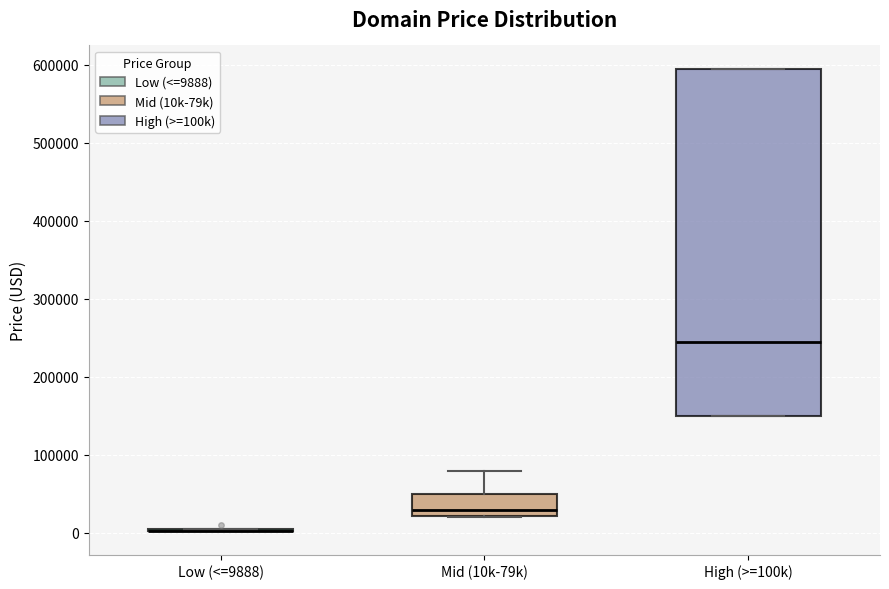

Reading left to right, transcribe this box plot: for each box, give where its median line is, the range the box spans, and where its two whiskers end, as read against the y-axis. The values are not printed on the chart, so give them approximately, as read against the axis.

Low (<=9888): box collapsed to a line at 0, whiskers 0 to 0
Mid (10k-79k): median 30000, box 20000 to 50000, whiskers 20000 to 80000
High (>=100k): median 240000, box 150000 to 590000, whiskers 150000 to 590000